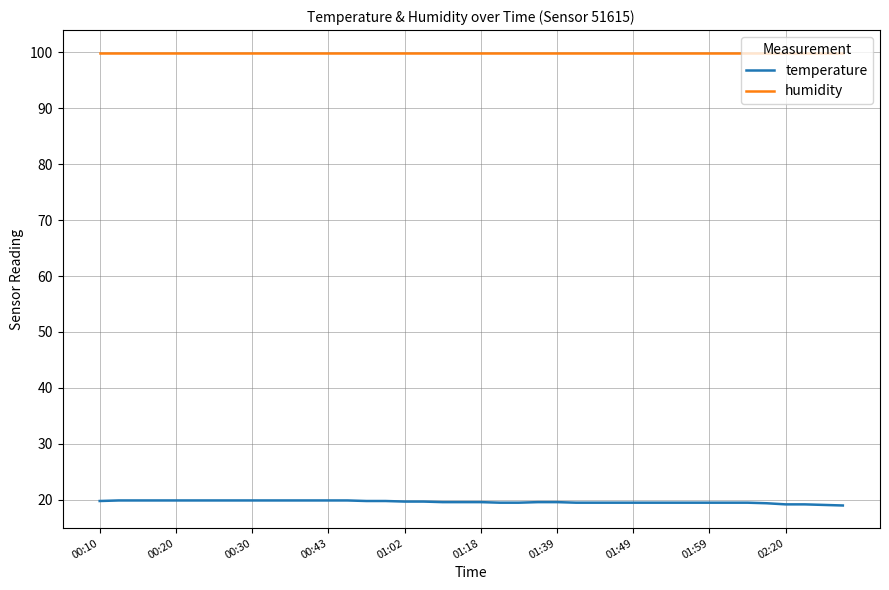

True or false: temperature and humidity intersect in this chart.

False